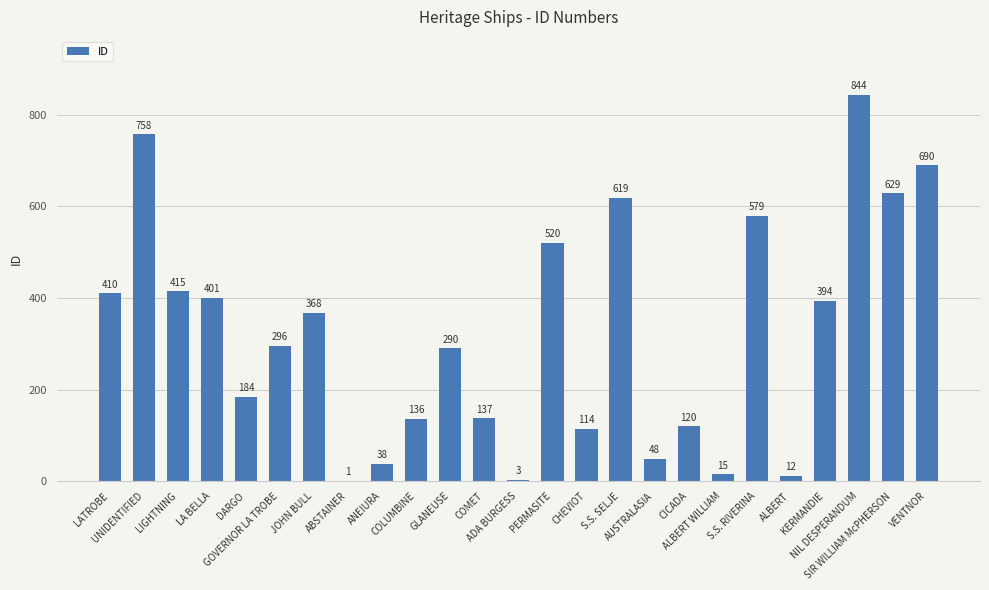

What is the greatest value displayed?

844